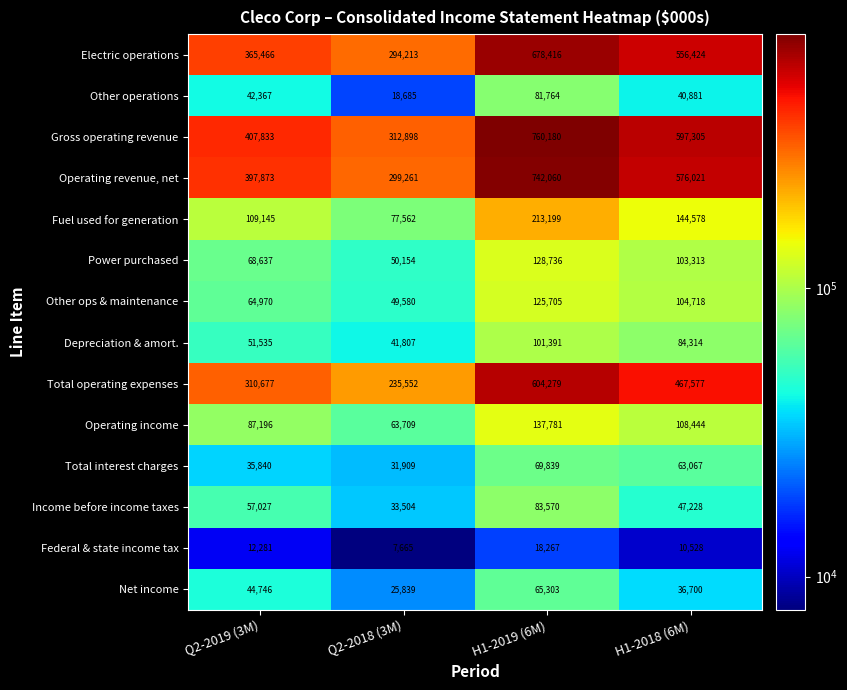

What is the smallest value displayed?

7665